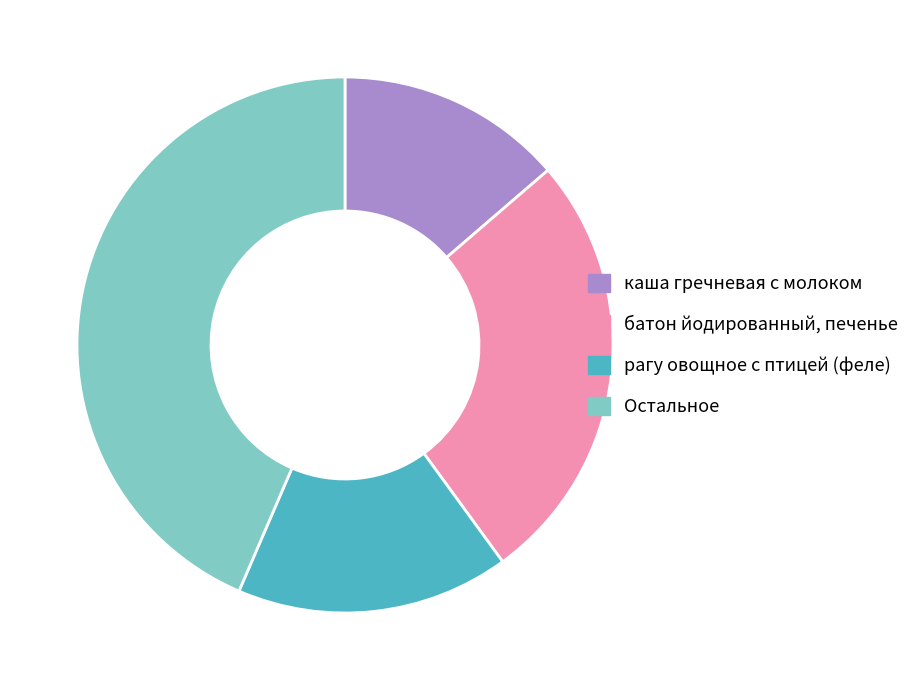

Does батон йодированный, печенье account for over 50% of the chart?

No